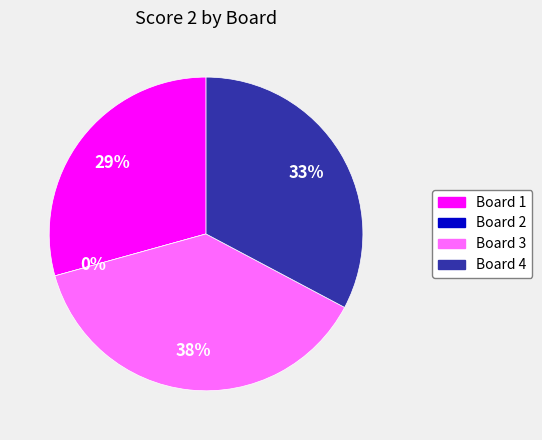

Is Board 1 the majority of the pie?

No